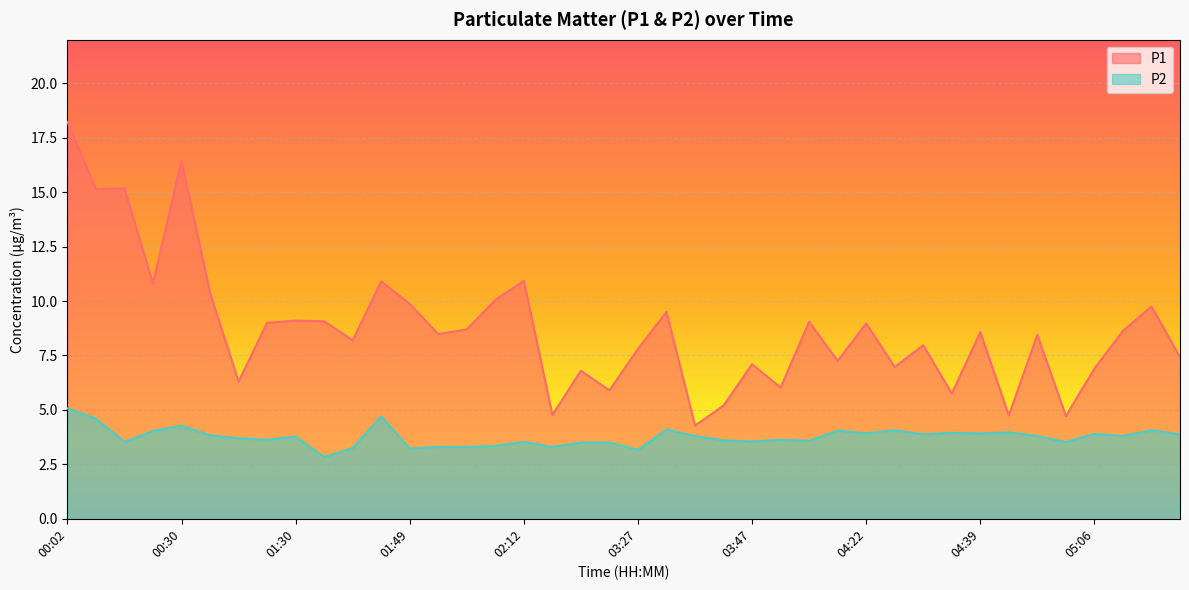

How many data points in P1 are less than 8?

17